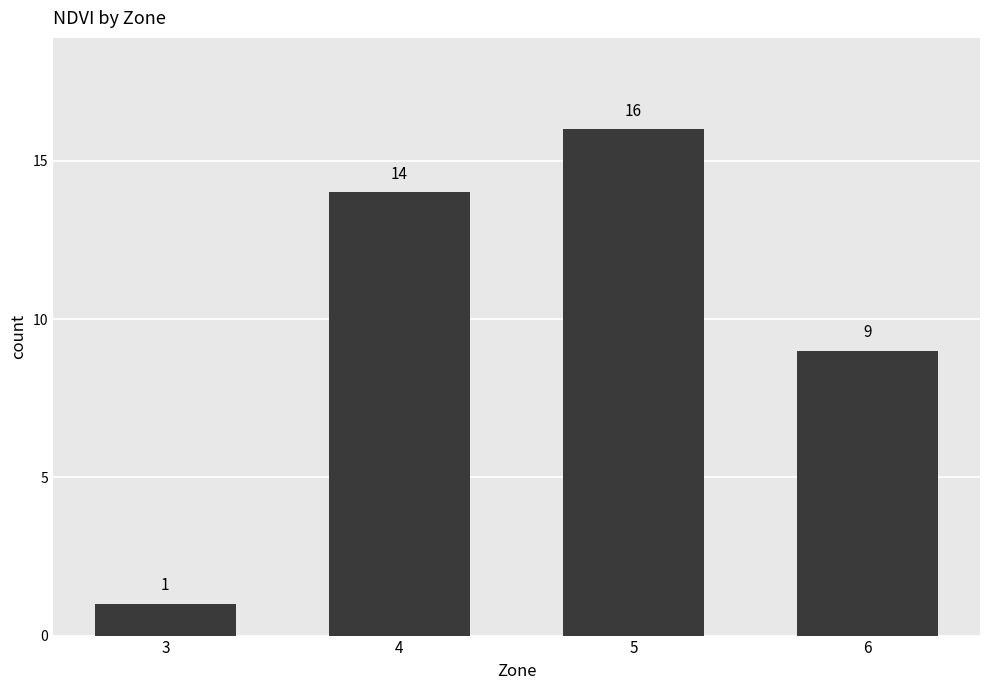

True or false: the data shows 4 at 4.

False